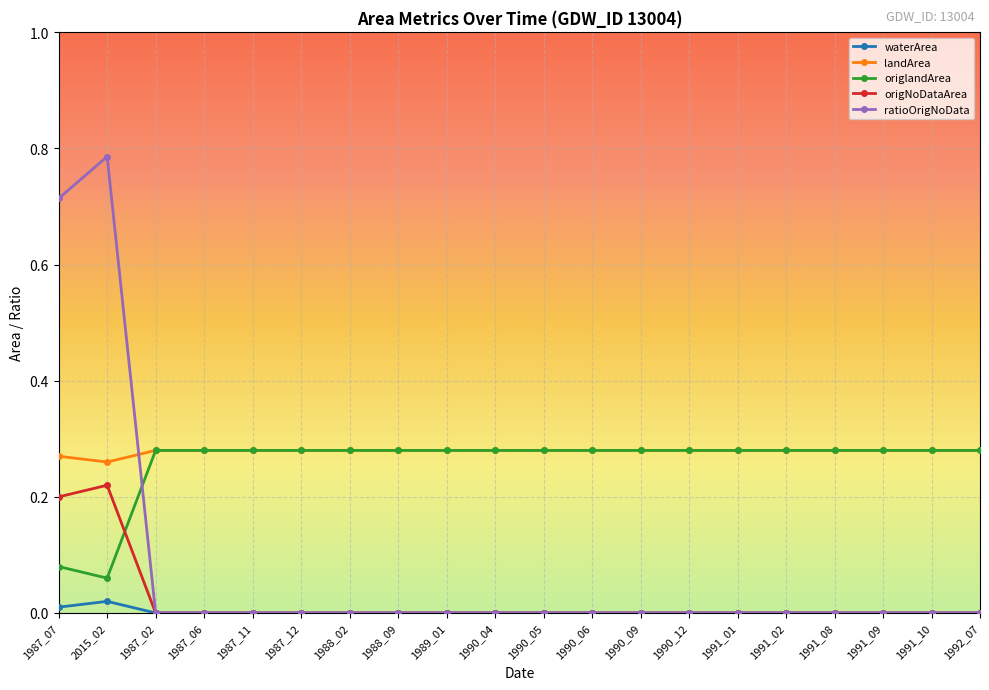

What are all the series names shown in the legend?

waterArea, landArea, origlandArea, origNoDataArea, ratioOrigNoData